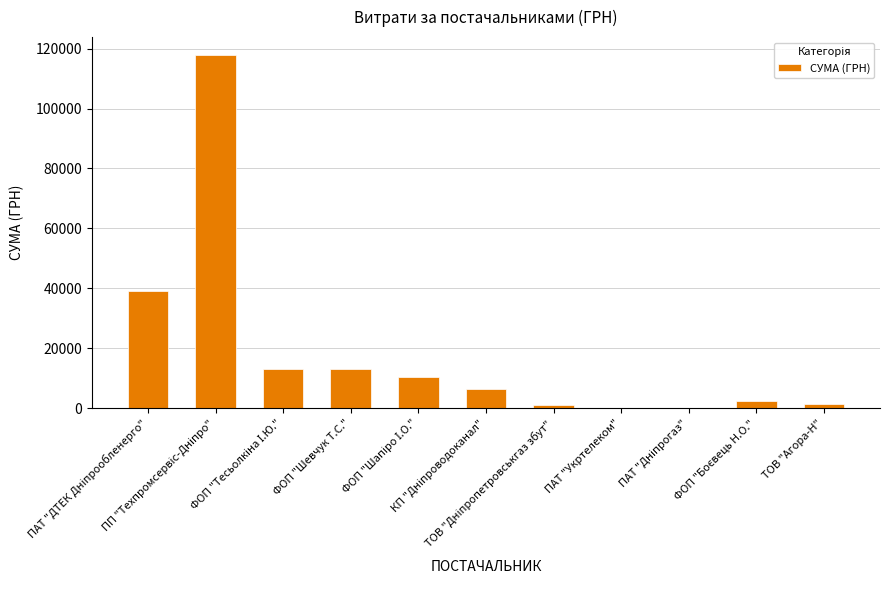

What is the sum of all values?

205475.8